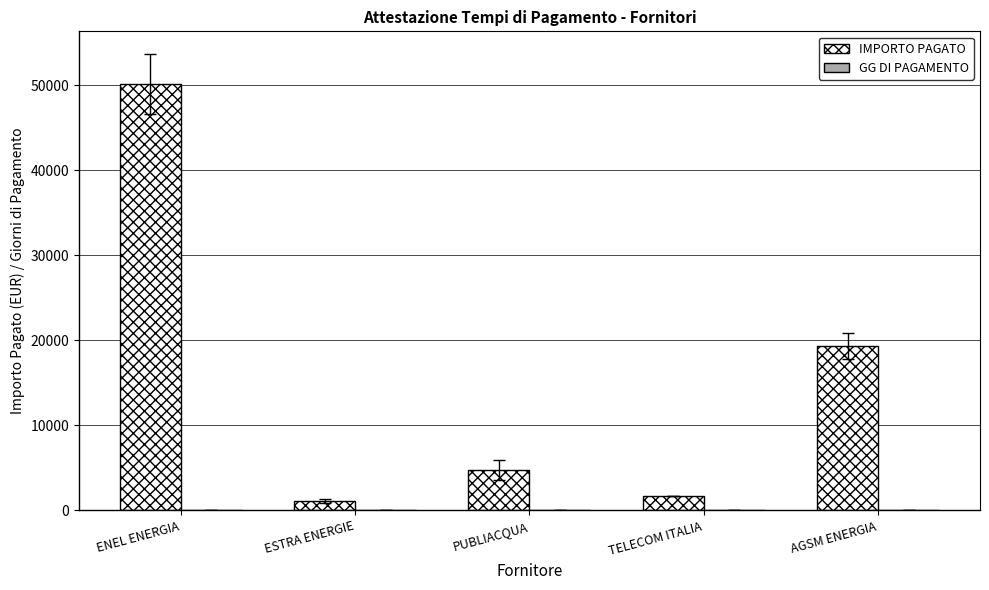

What is the highest value of the IMPORTO PAGATO series?

50152.8